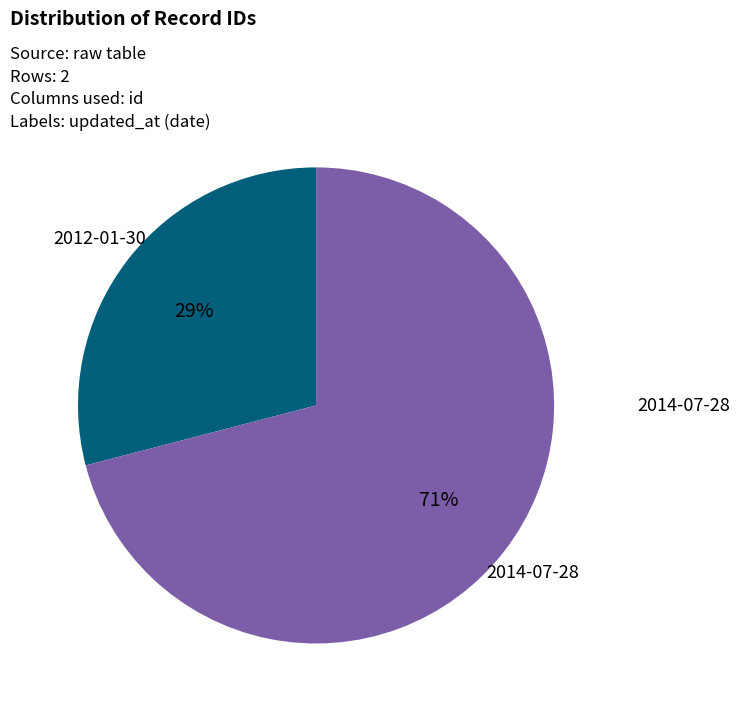

Does any single category account for the majority?

Yes